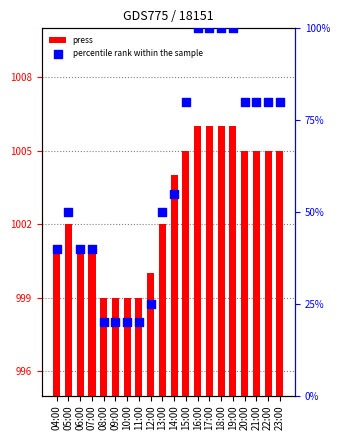

At how many categories does at least one series exceed 40?

20